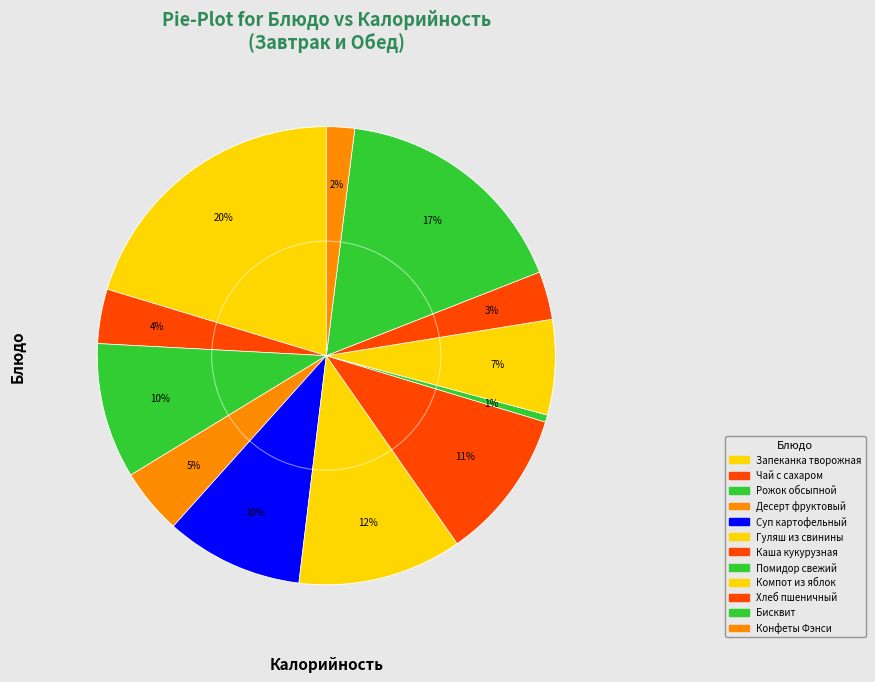

Count the number of slices in the pie.

12